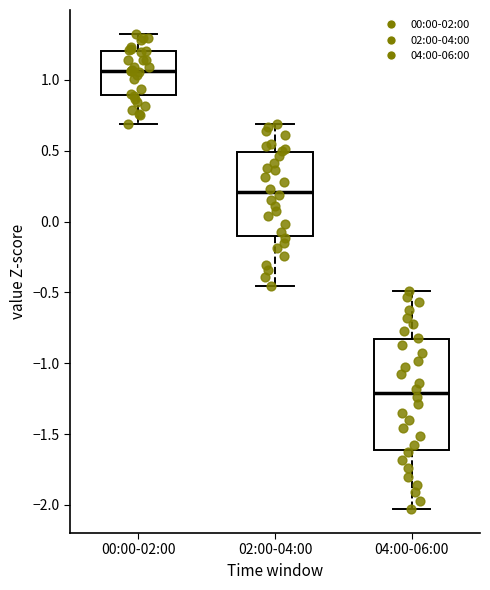

Which box has the lowest median line?

04:00-06:00